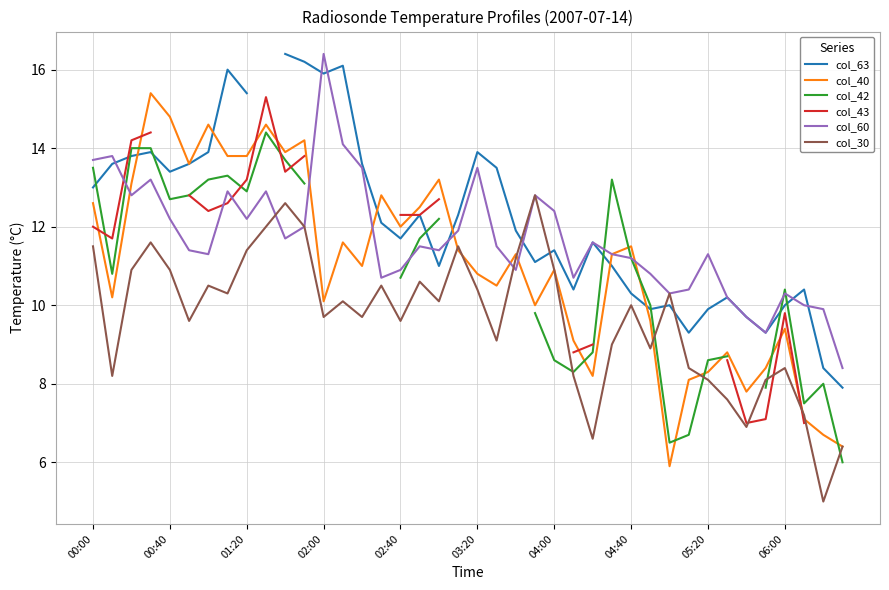

What is the minimum value for col_60?

8.4